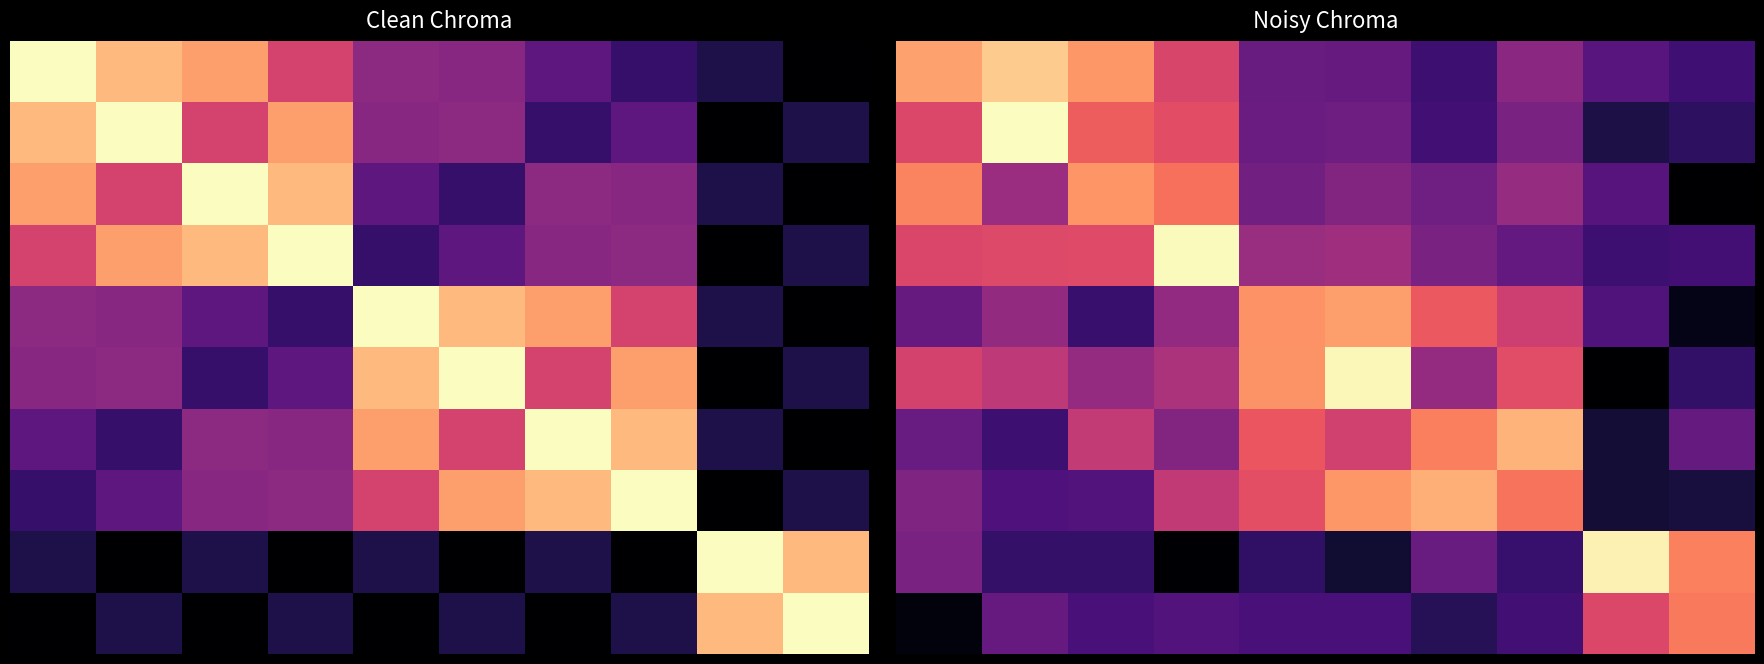

What is the maximum value shown in the chart?

2500.4